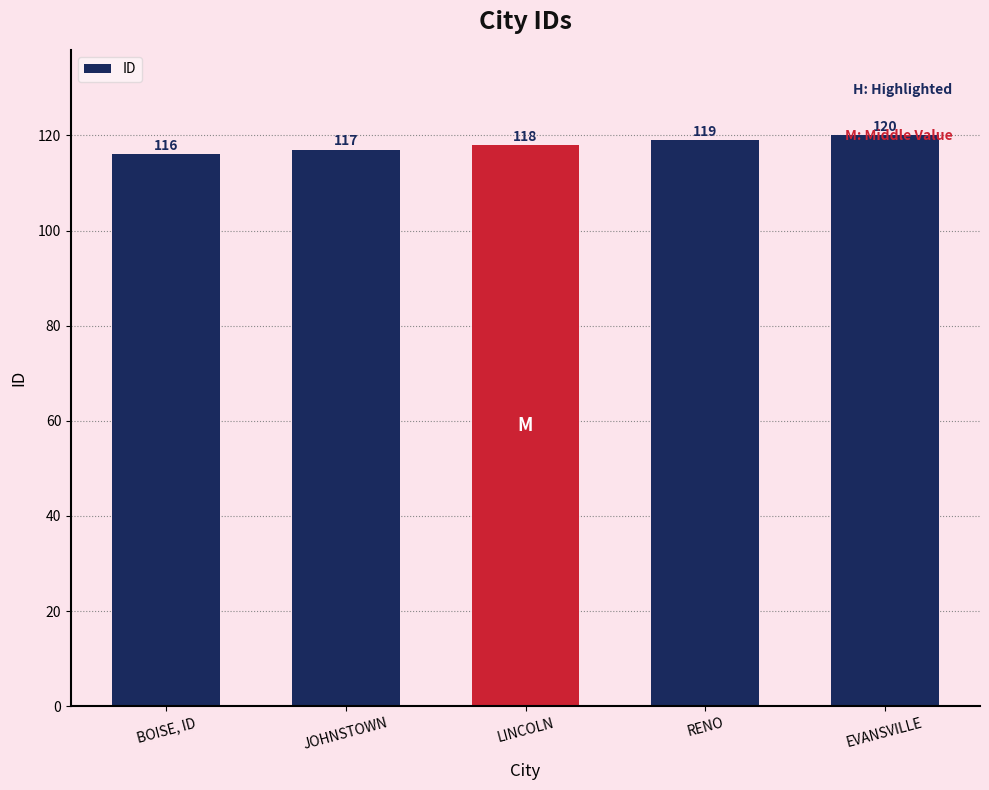

The value at BOISE, ID is 28. True or false?

False